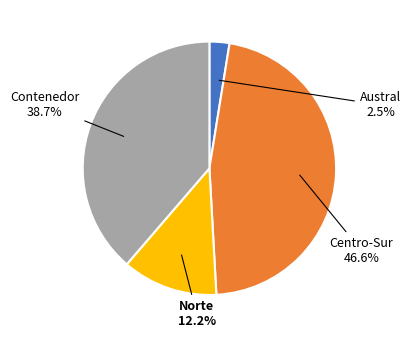

What percentage is the Norte slice, to the nearest percent?

12%